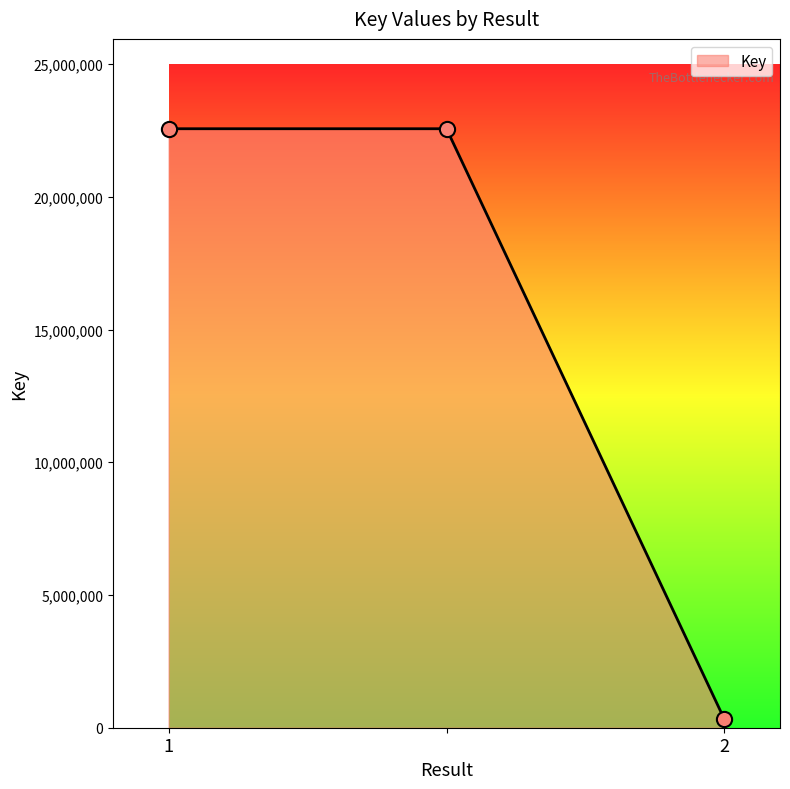

What is the greatest value displayed?

22565544